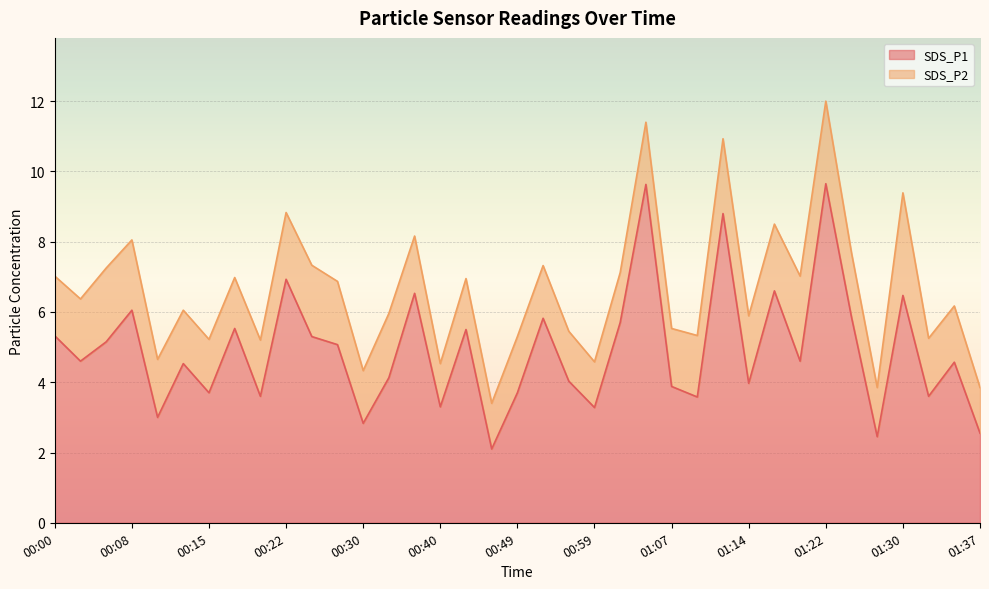

Rank the categories by value from highest to lowest.

01:22, 01:04, 01:12, 00:22, 01:17, 00:37, 01:30, 00:08, 01:25, 00:54, 01:02, 00:18, 00:44, 00:00, 00:25, 00:05, 00:27, 00:03, 01:19, 01:35, 00:13, 00:35, 00:57, 01:14, 01:07, 00:15, 00:49, 00:20, 01:32, 01:09, 00:40, 00:59, 00:10, 00:30, 01:37, 01:28, 00:47